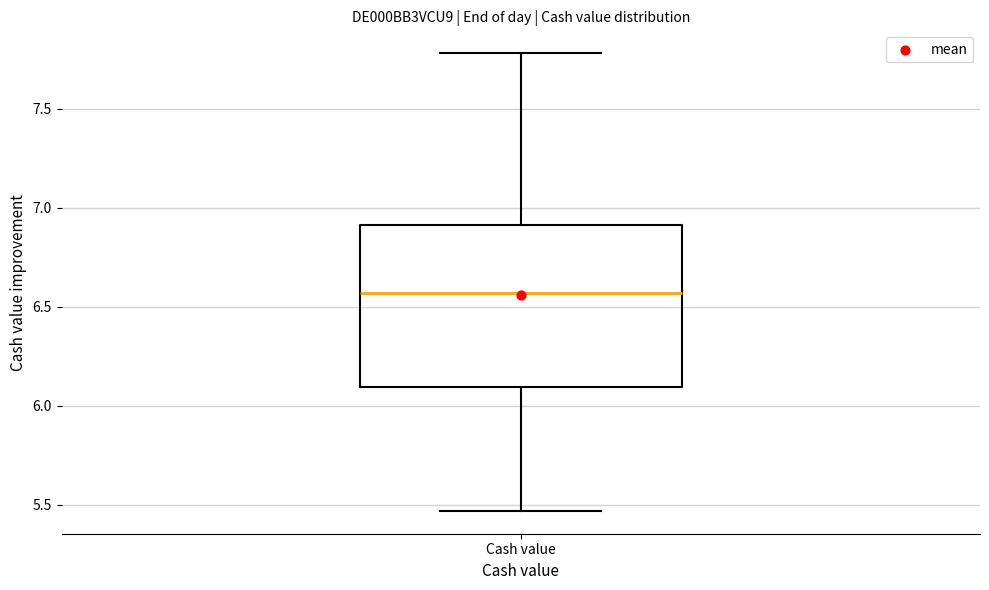

Transcribe this box plot: give where the median line is, the range the box spans, and where the two whiskers end, as read against the y-axis. The values are not printed on the chart, so give them approximately, as read against the axis.

median 6.55, box 6.10 to 6.90, whiskers 5.45 to 7.80